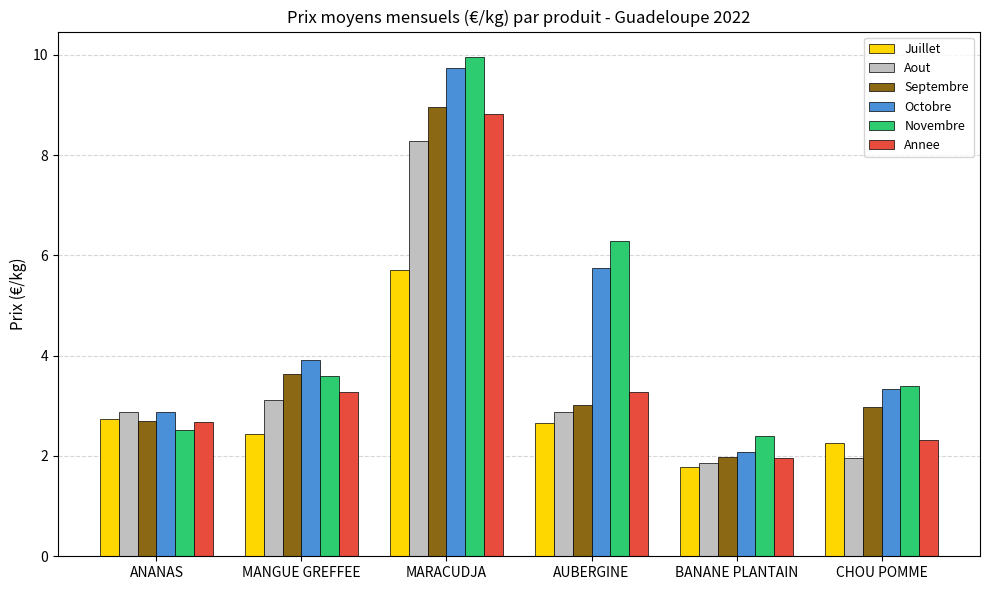

What value does the Septembre series have at BANANE PLANTAIN?

2.0